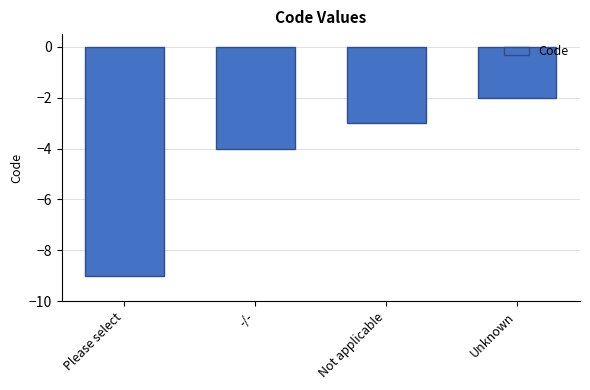

The chart shows a value of -1 at Unknown. True or false?

False